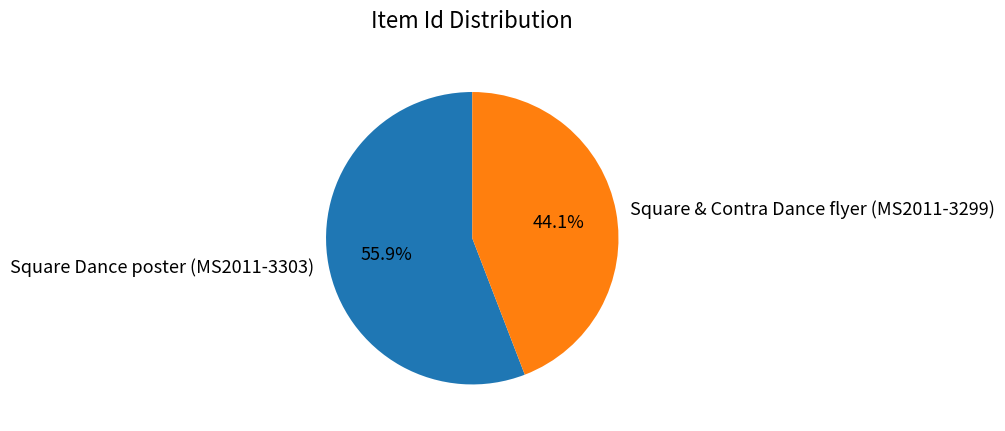

The Square Dance poster (MS2011-3303) slice represents 56% of the pie. True or false?

True